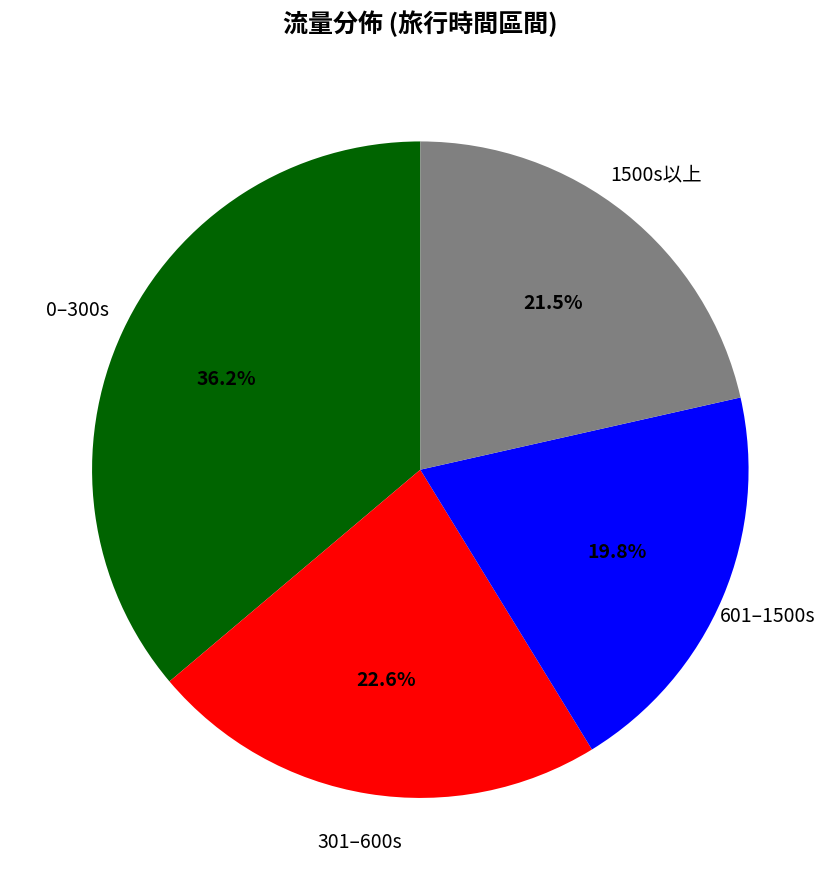

Is there any slice that represents more than half of the pie?

No